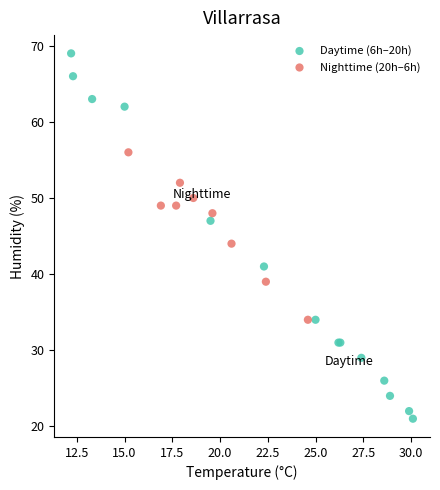

Which series contains the highest Y value?

Daytime (6h–20h)